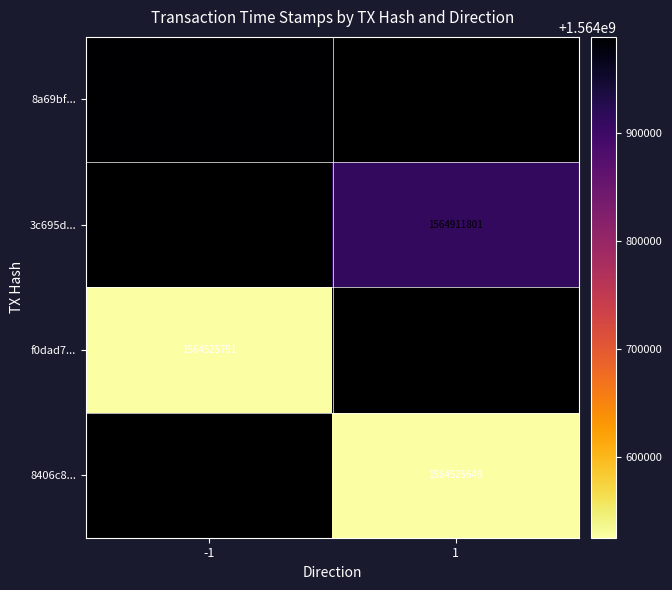

Which has a higher value, -1 or 1?

1